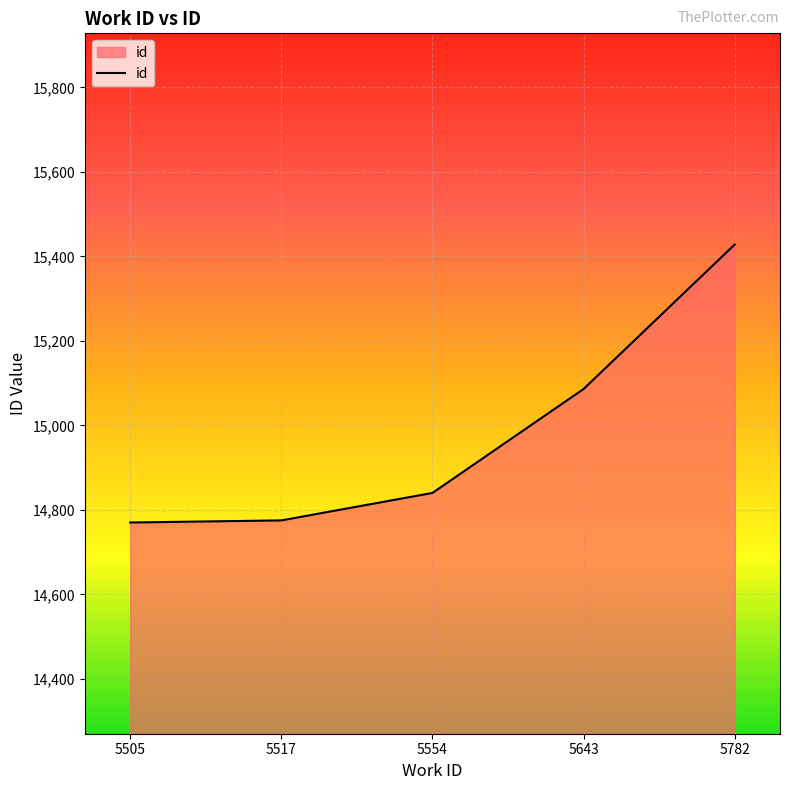

Is it true that the value at 5517 is 24725?

False